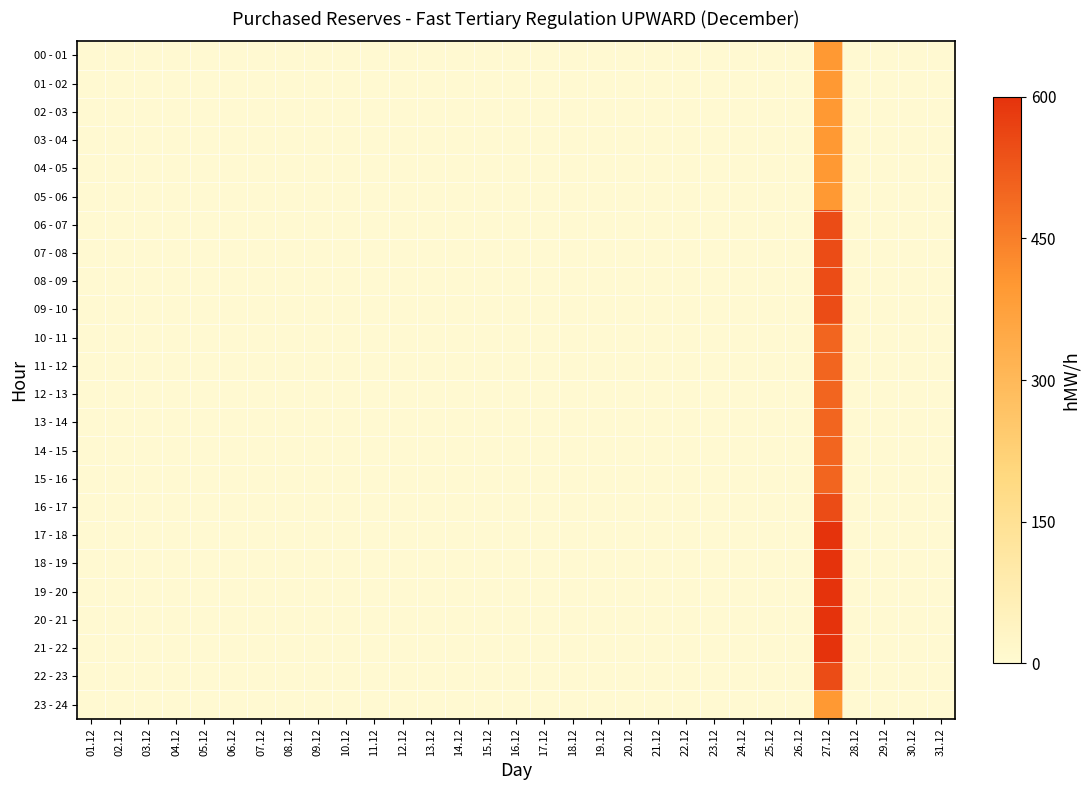

Reading right to left, what are all the values shown in this chart?

00 - 01: 31.12=0	30.12=0	29.12=0	28.12=0	27.12=400	26.12=0	25.12=0	24.12=0	23.12=0	22.12=0	21.12=0	20.12=0	19.12=0	18.12=0	17.12=0	16.12=0	15.12=0	14.12=0	13.12=0	12.12=0	11.12=0	10.12=0	09.12=0	08.12=0	07.12=0	06.12=0	05.12=0	04.12=0	03.12=0	02.12=0	01.12=0
01 - 02: 31.12=0	30.12=0	29.12=0	28.12=0	27.12=400	26.12=0	25.12=0	24.12=0	23.12=0	22.12=0	21.12=0	20.12=0	19.12=0	18.12=0	17.12=0	16.12=0	15.12=0	14.12=0	13.12=0	12.12=0	11.12=0	10.12=0	09.12=0	08.12=0	07.12=0	06.12=0	05.12=0	04.12=0	03.12=0	02.12=0	01.12=0
02 - 03: 31.12=0	30.12=0	29.12=0	28.12=0	27.12=400	26.12=0	25.12=0	24.12=0	23.12=0	22.12=0	21.12=0	20.12=0	19.12=0	18.12=0	17.12=0	16.12=0	15.12=0	14.12=0	13.12=0	12.12=0	11.12=0	10.12=0	09.12=0	08.12=0	07.12=0	06.12=0	05.12=0	04.12=0	03.12=0	02.12=0	01.12=0
03 - 04: 31.12=0	30.12=0	29.12=0	28.12=0	27.12=400	26.12=0	25.12=0	24.12=0	23.12=0	22.12=0	21.12=0	20.12=0	19.12=0	18.12=0	17.12=0	16.12=0	15.12=0	14.12=0	13.12=0	12.12=0	11.12=0	10.12=0	09.12=0	08.12=0	07.12=0	06.12=0	05.12=0	04.12=0	03.12=0	02.12=0	01.12=0
04 - 05: 31.12=0	30.12=0	29.12=0	28.12=0	27.12=400	26.12=0	25.12=0	24.12=0	23.12=0	22.12=0	21.12=0	20.12=0	19.12=0	18.12=0	17.12=0	16.12=0	15.12=0	14.12=0	13.12=0	12.12=0	11.12=0	10.12=0	09.12=0	08.12=0	07.12=0	06.12=0	05.12=0	04.12=0	03.12=0	02.12=0	01.12=0
05 - 06: 31.12=0	30.12=0	29.12=0	28.12=0	27.12=400	26.12=0	25.12=0	24.12=0	23.12=0	22.12=0	21.12=0	20.12=0	19.12=0	18.12=0	17.12=0	16.12=0	15.12=0	14.12=0	13.12=0	12.12=0	11.12=0	10.12=0	09.12=0	08.12=0	07.12=0	06.12=0	05.12=0	04.12=0	03.12=0	02.12=0	01.12=0
06 - 07: 31.12=0	30.12=0	29.12=0	28.12=0	27.12=550	26.12=0	25.12=0	24.12=0	23.12=0	22.12=0	21.12=0	20.12=0	19.12=0	18.12=0	17.12=0	16.12=0	15.12=0	14.12=0	13.12=0	12.12=0	11.12=0	10.12=0	09.12=0	08.12=0	07.12=0	06.12=0	05.12=0	04.12=0	03.12=0	02.12=0	01.12=0
07 - 08: 31.12=0	30.12=0	29.12=0	28.12=0	27.12=550	26.12=0	25.12=0	24.12=0	23.12=0	22.12=0	21.12=0	20.12=0	19.12=0	18.12=0	17.12=0	16.12=0	15.12=0	14.12=0	13.12=0	12.12=0	11.12=0	10.12=0	09.12=0	08.12=0	07.12=0	06.12=0	05.12=0	04.12=0	03.12=0	02.12=0	01.12=0
08 - 09: 31.12=0	30.12=0	29.12=0	28.12=0	27.12=550	26.12=0	25.12=0	24.12=0	23.12=0	22.12=0	21.12=0	20.12=0	19.12=0	18.12=0	17.12=0	16.12=0	15.12=0	14.12=0	13.12=0	12.12=0	11.12=0	10.12=0	09.12=0	08.12=0	07.12=0	06.12=0	05.12=0	04.12=0	03.12=0	02.12=0	01.12=0
09 - 10: 31.12=0	30.12=0	29.12=0	28.12=0	27.12=550	26.12=0	25.12=0	24.12=0	23.12=0	22.12=0	21.12=0	20.12=0	19.12=0	18.12=0	17.12=0	16.12=0	15.12=0	14.12=0	13.12=0	12.12=0	11.12=0	10.12=0	09.12=0	08.12=0	07.12=0	06.12=0	05.12=0	04.12=0	03.12=0	02.12=0	01.12=0
10 - 11: 31.12=0	30.12=0	29.12=0	28.12=0	27.12=500	26.12=0	25.12=0	24.12=0	23.12=0	22.12=0	21.12=0	20.12=0	19.12=0	18.12=0	17.12=0	16.12=0	15.12=0	14.12=0	13.12=0	12.12=0	11.12=0	10.12=0	09.12=0	08.12=0	07.12=0	06.12=0	05.12=0	04.12=0	03.12=0	02.12=0	01.12=0
11 - 12: 31.12=0	30.12=0	29.12=0	28.12=0	27.12=500	26.12=0	25.12=0	24.12=0	23.12=0	22.12=0	21.12=0	20.12=0	19.12=0	18.12=0	17.12=0	16.12=0	15.12=0	14.12=0	13.12=0	12.12=0	11.12=0	10.12=0	09.12=0	08.12=0	07.12=0	06.12=0	05.12=0	04.12=0	03.12=0	02.12=0	01.12=0
12 - 13: 31.12=0	30.12=0	29.12=0	28.12=0	27.12=500	26.12=0	25.12=0	24.12=0	23.12=0	22.12=0	21.12=0	20.12=0	19.12=0	18.12=0	17.12=0	16.12=0	15.12=0	14.12=0	13.12=0	12.12=0	11.12=0	10.12=0	09.12=0	08.12=0	07.12=0	06.12=0	05.12=0	04.12=0	03.12=0	02.12=0	01.12=0
13 - 14: 31.12=0	30.12=0	29.12=0	28.12=0	27.12=500	26.12=0	25.12=0	24.12=0	23.12=0	22.12=0	21.12=0	20.12=0	19.12=0	18.12=0	17.12=0	16.12=0	15.12=0	14.12=0	13.12=0	12.12=0	11.12=0	10.12=0	09.12=0	08.12=0	07.12=0	06.12=0	05.12=0	04.12=0	03.12=0	02.12=0	01.12=0
14 - 15: 31.12=0	30.12=0	29.12=0	28.12=0	27.12=500	26.12=0	25.12=0	24.12=0	23.12=0	22.12=0	21.12=0	20.12=0	19.12=0	18.12=0	17.12=0	16.12=0	15.12=0	14.12=0	13.12=0	12.12=0	11.12=0	10.12=0	09.12=0	08.12=0	07.12=0	06.12=0	05.12=0	04.12=0	03.12=0	02.12=0	01.12=0
15 - 16: 31.12=0	30.12=0	29.12=0	28.12=0	27.12=500	26.12=0	25.12=0	24.12=0	23.12=0	22.12=0	21.12=0	20.12=0	19.12=0	18.12=0	17.12=0	16.12=0	15.12=0	14.12=0	13.12=0	12.12=0	11.12=0	10.12=0	09.12=0	08.12=0	07.12=0	06.12=0	05.12=0	04.12=0	03.12=0	02.12=0	01.12=0
16 - 17: 31.12=0	30.12=0	29.12=0	28.12=0	27.12=550	26.12=0	25.12=0	24.12=0	23.12=0	22.12=0	21.12=0	20.12=0	19.12=0	18.12=0	17.12=0	16.12=0	15.12=0	14.12=0	13.12=0	12.12=0	11.12=0	10.12=0	09.12=0	08.12=0	07.12=0	06.12=0	05.12=0	04.12=0	03.12=0	02.12=0	01.12=0
17 - 18: 31.12=0	30.12=0	29.12=0	28.12=0	27.12=600	26.12=0	25.12=0	24.12=0	23.12=0	22.12=0	21.12=0	20.12=0	19.12=0	18.12=0	17.12=0	16.12=0	15.12=0	14.12=0	13.12=0	12.12=0	11.12=0	10.12=0	09.12=0	08.12=0	07.12=0	06.12=0	05.12=0	04.12=0	03.12=0	02.12=0	01.12=0
18 - 19: 31.12=0	30.12=0	29.12=0	28.12=0	27.12=600	26.12=0	25.12=0	24.12=0	23.12=0	22.12=0	21.12=0	20.12=0	19.12=0	18.12=0	17.12=0	16.12=0	15.12=0	14.12=0	13.12=0	12.12=0	11.12=0	10.12=0	09.12=0	08.12=0	07.12=0	06.12=0	05.12=0	04.12=0	03.12=0	02.12=0	01.12=0
19 - 20: 31.12=0	30.12=0	29.12=0	28.12=0	27.12=600	26.12=0	25.12=0	24.12=0	23.12=0	22.12=0	21.12=0	20.12=0	19.12=0	18.12=0	17.12=0	16.12=0	15.12=0	14.12=0	13.12=0	12.12=0	11.12=0	10.12=0	09.12=0	08.12=0	07.12=0	06.12=0	05.12=0	04.12=0	03.12=0	02.12=0	01.12=0
20 - 21: 31.12=0	30.12=0	29.12=0	28.12=0	27.12=600	26.12=0	25.12=0	24.12=0	23.12=0	22.12=0	21.12=0	20.12=0	19.12=0	18.12=0	17.12=0	16.12=0	15.12=0	14.12=0	13.12=0	12.12=0	11.12=0	10.12=0	09.12=0	08.12=0	07.12=0	06.12=0	05.12=0	04.12=0	03.12=0	02.12=0	01.12=0
21 - 22: 31.12=0	30.12=0	29.12=0	28.12=0	27.12=600	26.12=0	25.12=0	24.12=0	23.12=0	22.12=0	21.12=0	20.12=0	19.12=0	18.12=0	17.12=0	16.12=0	15.12=0	14.12=0	13.12=0	12.12=0	11.12=0	10.12=0	09.12=0	08.12=0	07.12=0	06.12=0	05.12=0	04.12=0	03.12=0	02.12=0	01.12=0
22 - 23: 31.12=0	30.12=0	29.12=0	28.12=0	27.12=550	26.12=0	25.12=0	24.12=0	23.12=0	22.12=0	21.12=0	20.12=0	19.12=0	18.12=0	17.12=0	16.12=0	15.12=0	14.12=0	13.12=0	12.12=0	11.12=0	10.12=0	09.12=0	08.12=0	07.12=0	06.12=0	05.12=0	04.12=0	03.12=0	02.12=0	01.12=0
23 - 24: 31.12=0	30.12=0	29.12=0	28.12=0	27.12=400	26.12=0	25.12=0	24.12=0	23.12=0	22.12=0	21.12=0	20.12=0	19.12=0	18.12=0	17.12=0	16.12=0	15.12=0	14.12=0	13.12=0	12.12=0	11.12=0	10.12=0	09.12=0	08.12=0	07.12=0	06.12=0	05.12=0	04.12=0	03.12=0	02.12=0	01.12=0